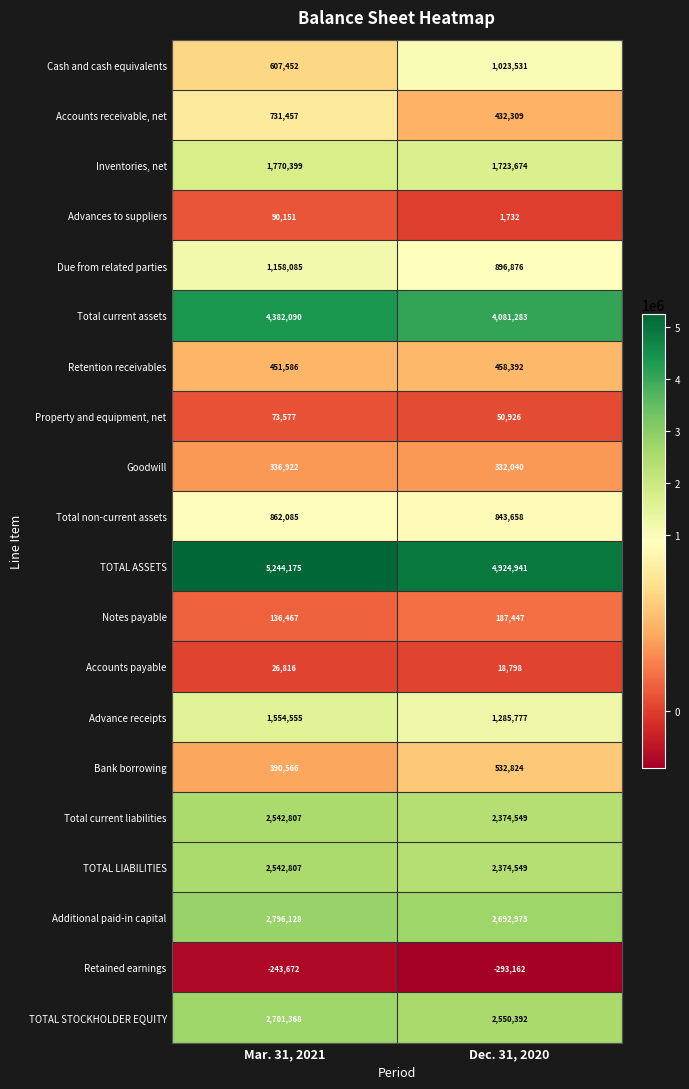

What is the total value across all series at Mar. 31, 2021?

28155821